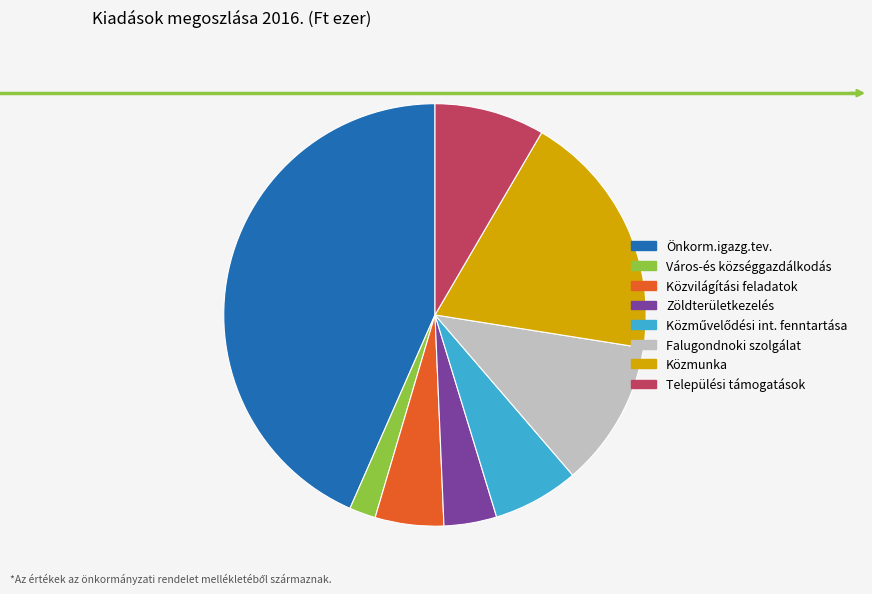

Is there any slice that represents more than half of the pie?

No